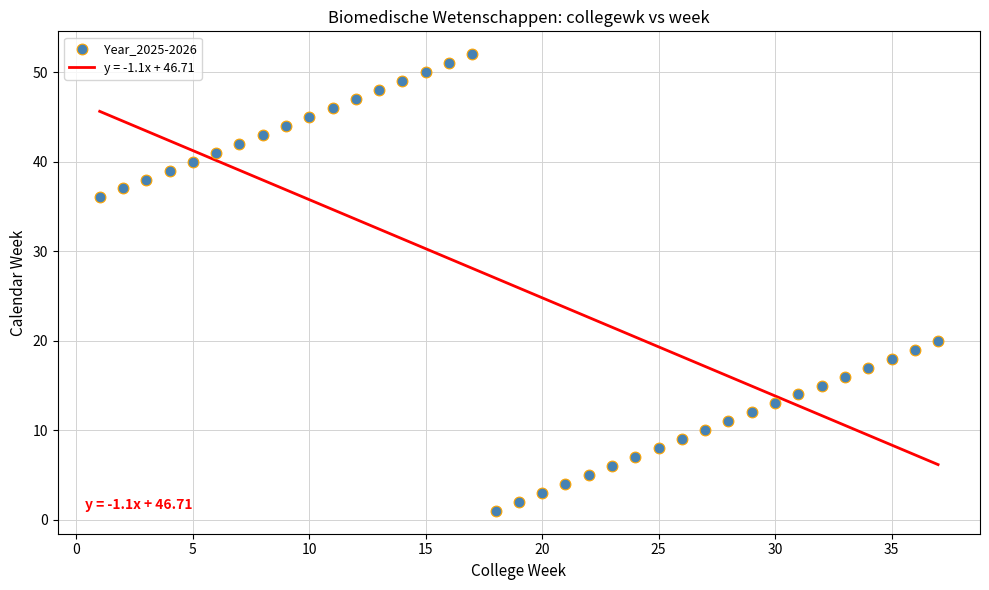

What is the range of X values (max minus min)?

36